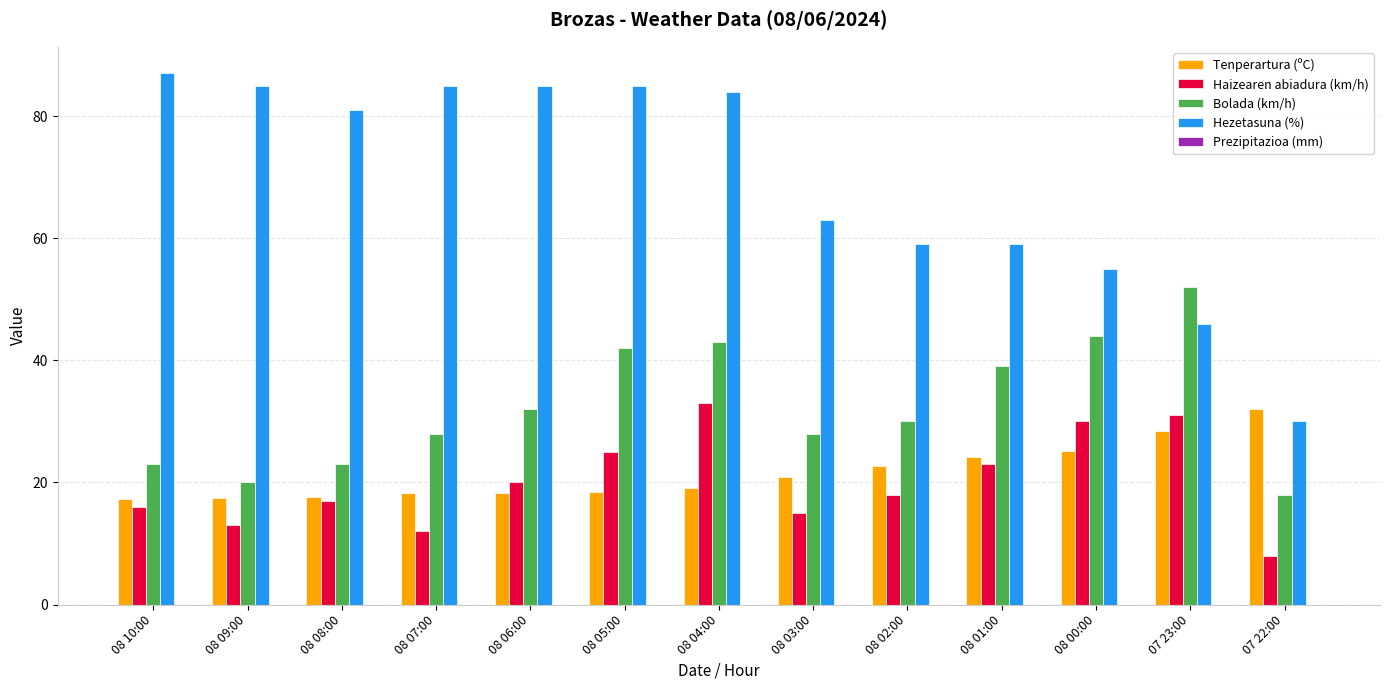

At which category is the sum across all series the highest?

08 04:00